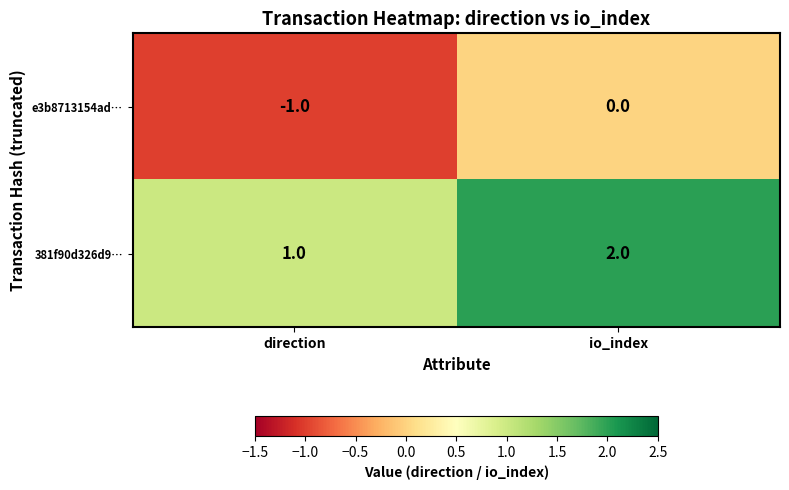

The value of e3b8713154ad… at direction is 0. True or false?

False